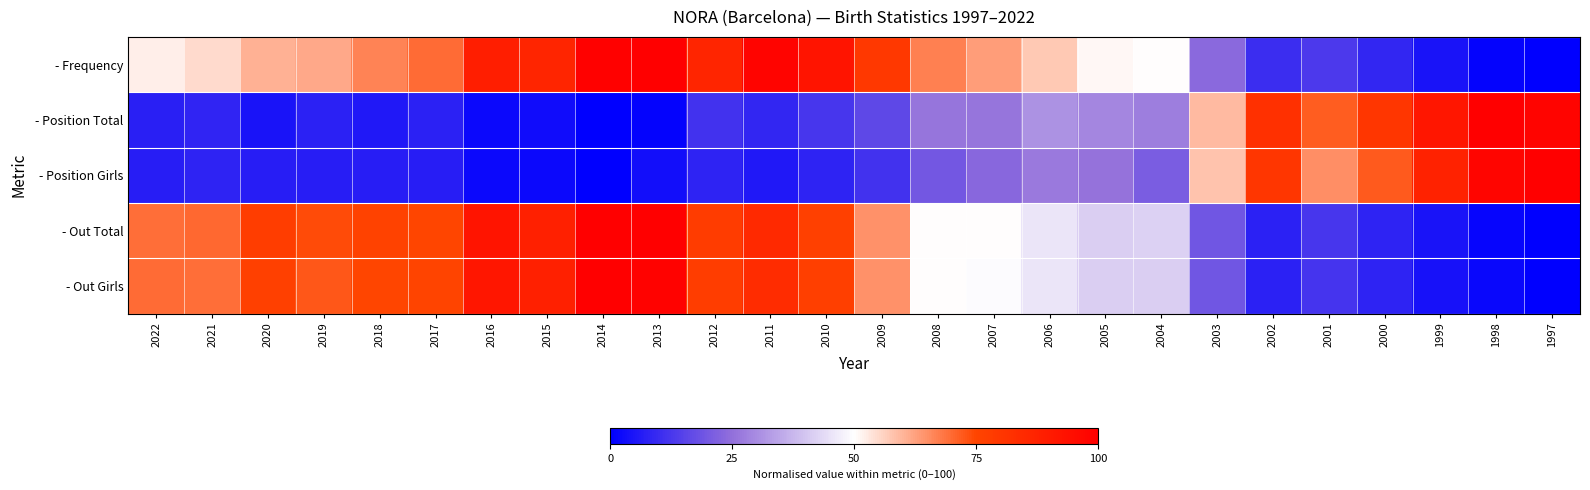

Which has a higher value, 2011 or 2016?

2011